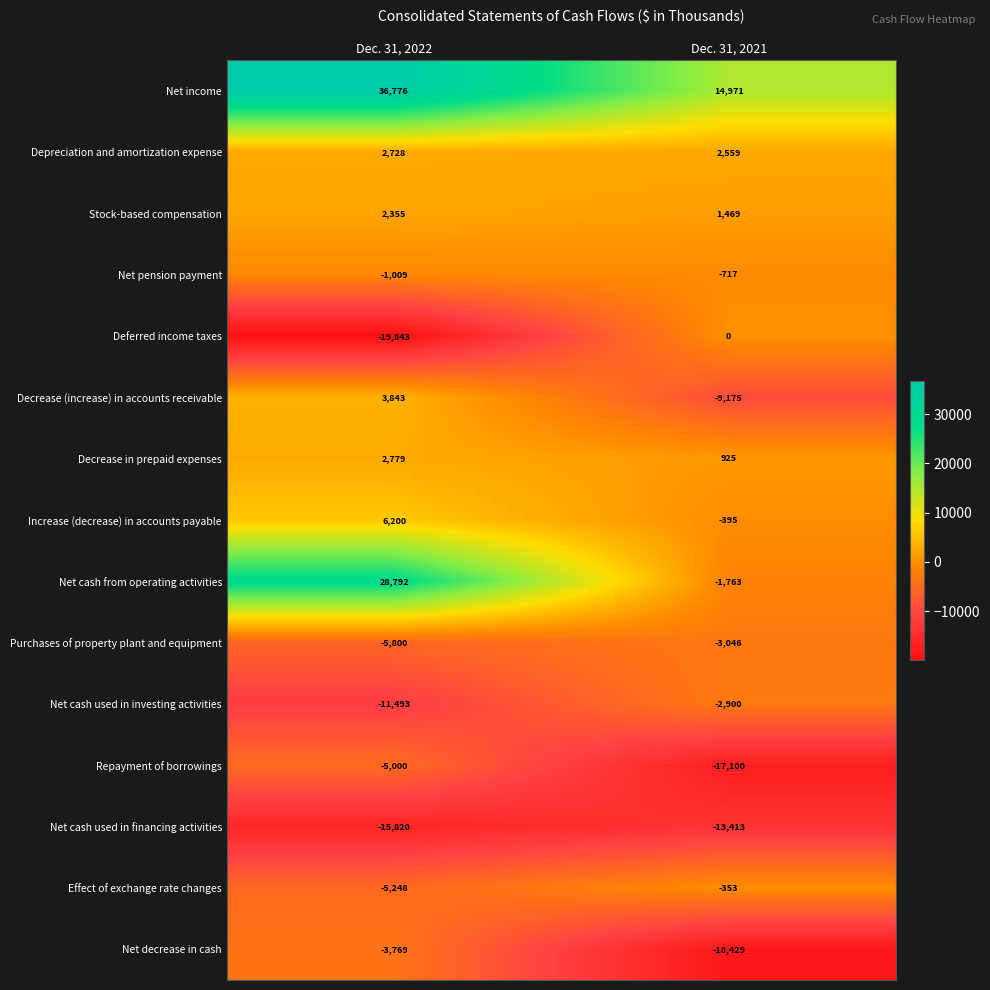

Rank the series by their maximum value, from highest to lowest.

Net income, Net cash from operating activities, Increase (decrease) in accounts payable, Decrease (increase) in accounts receivable, Decrease in prepaid expenses, Depreciation and amortization expense, Stock-based compensation, Deferred income taxes, Effect of exchange rate changes, Net pension payment, Net cash used in investing activities, Purchases of property plant and equipment, Net decrease in cash, Repayment of borrowings, Net cash used in financing activities